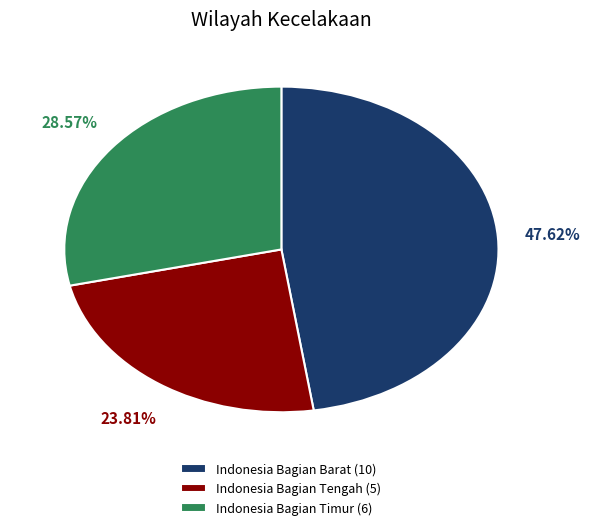

Rank the categories by value from lowest to highest.

Indonesia Bagian Tengah, Indonesia Bagian Timur, Indonesia Bagian Barat